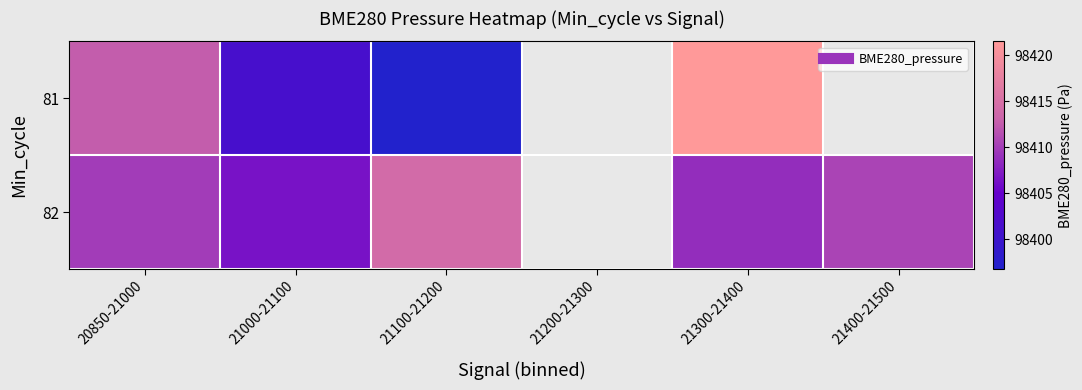

Which series changed the most between 20850-21000 and 21400-21500?

82